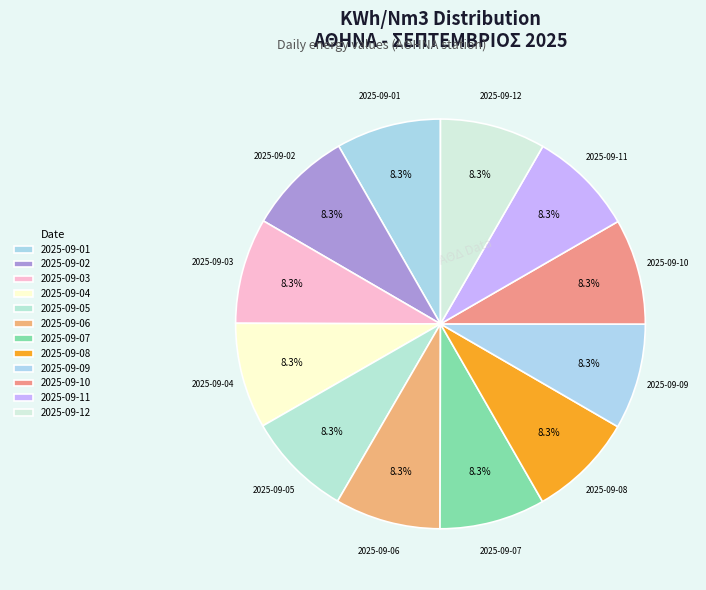

What is the total percentage of 2025-09-02 and 2025-09-05?

16.7%